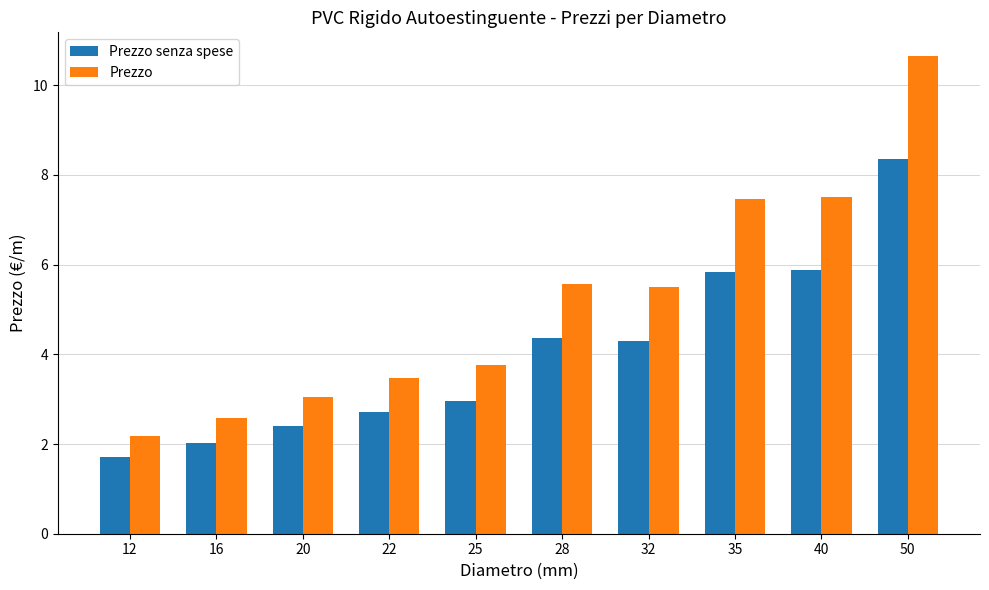

Rank the series by their maximum value, from lowest to highest.

Prezzo senza spese, Prezzo